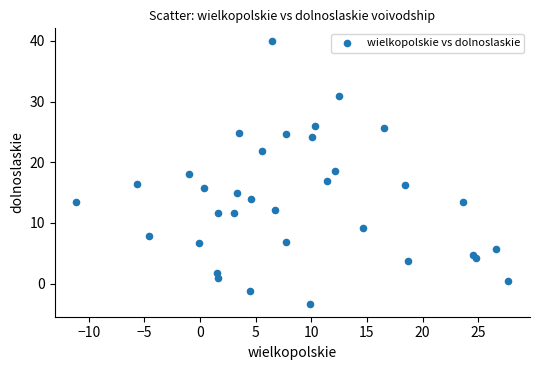

What is the range of X values (max minus min)?

38.8